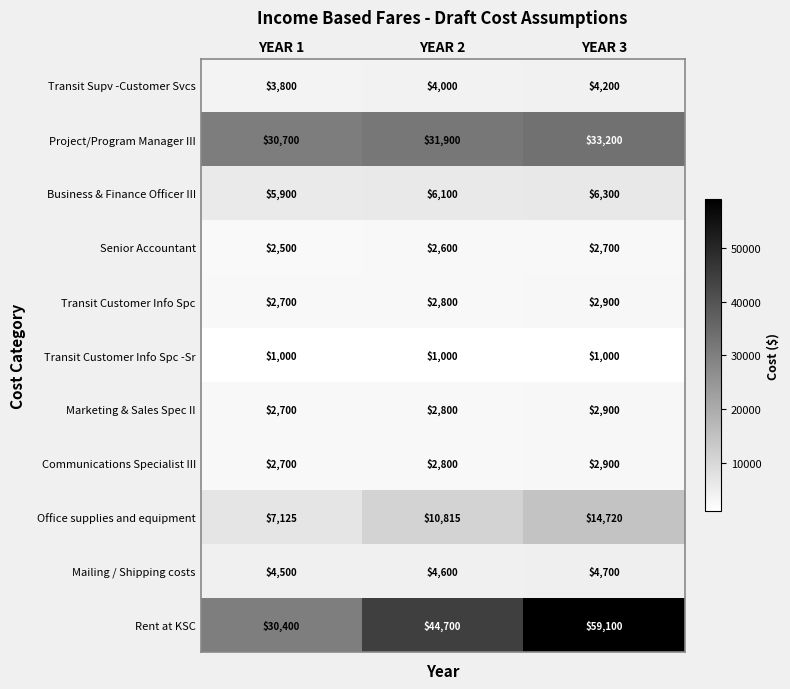

What is the minimum value shown in the chart?

1000